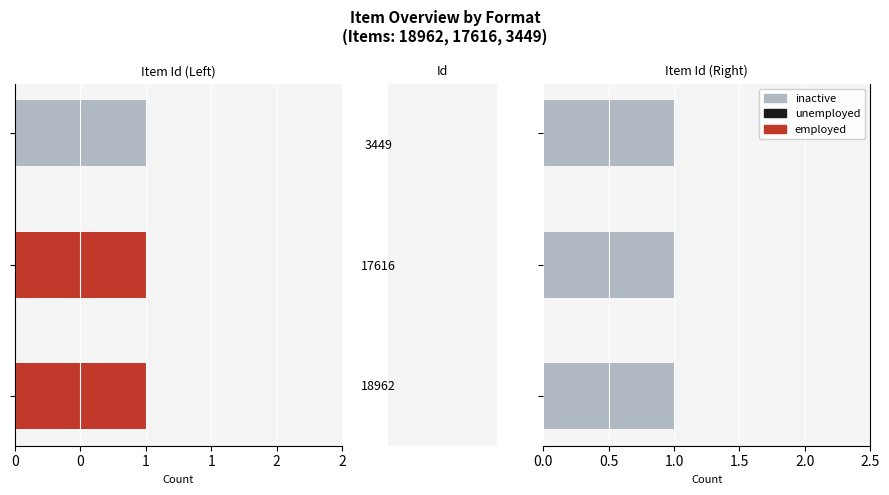

Which category has the highest value in the inactive series?

18962